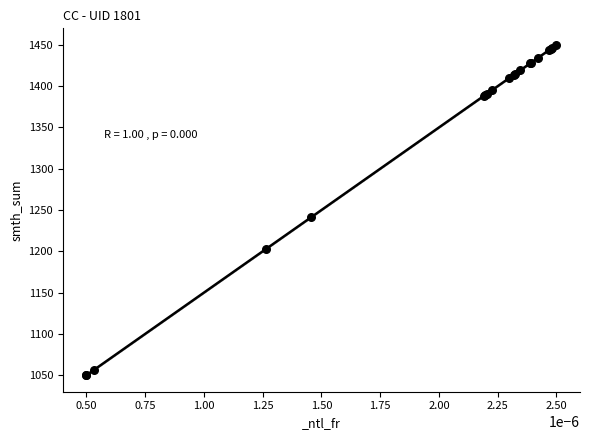

What Y value in the scatter plot is closest to 1250?

1241.3